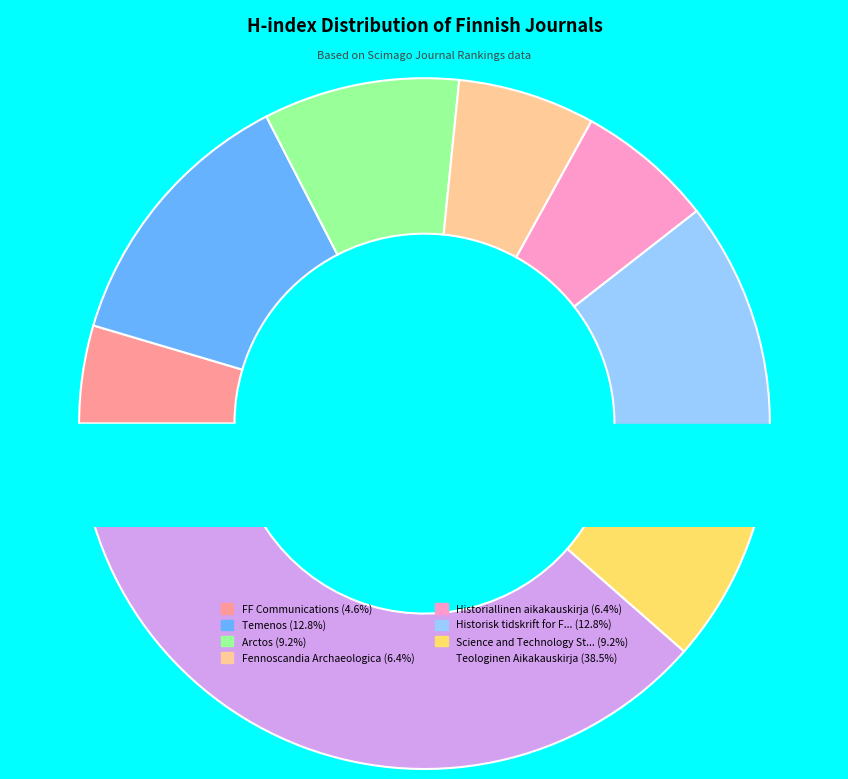

What portion of the pie excludes Fennoscandia Archaeologica?

93.6%